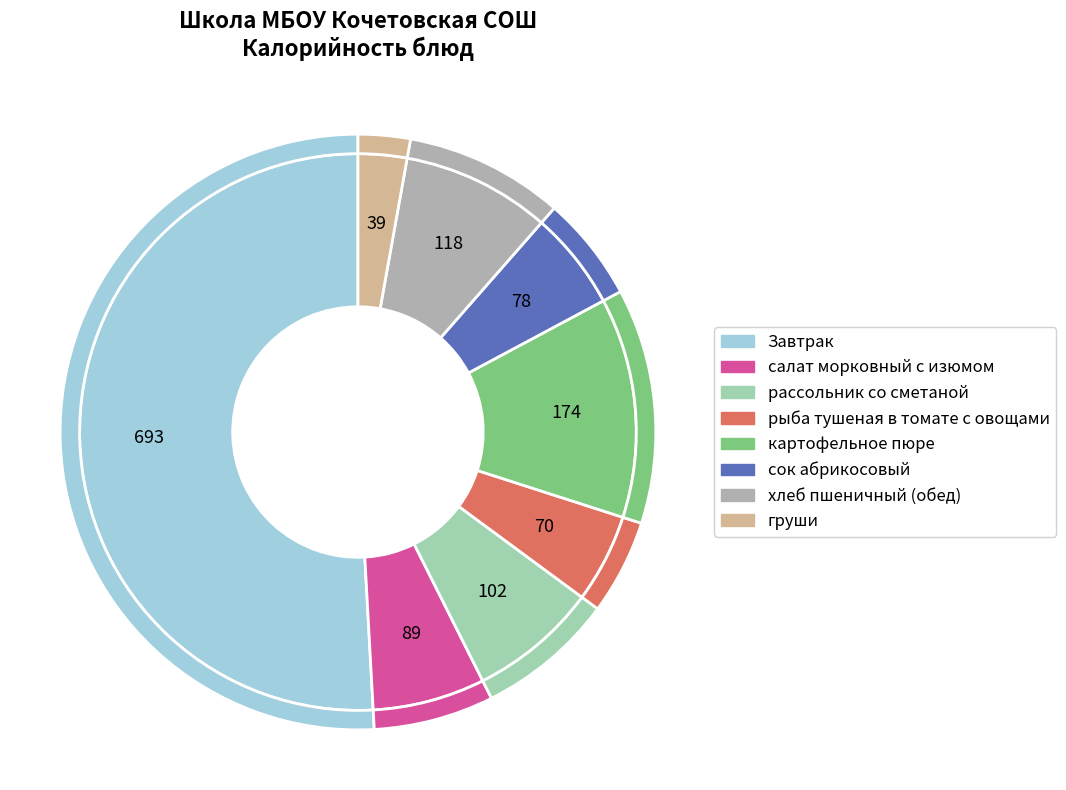

To the nearest percent, what portion does рыба тушеная в томате с овощами represent?

5%